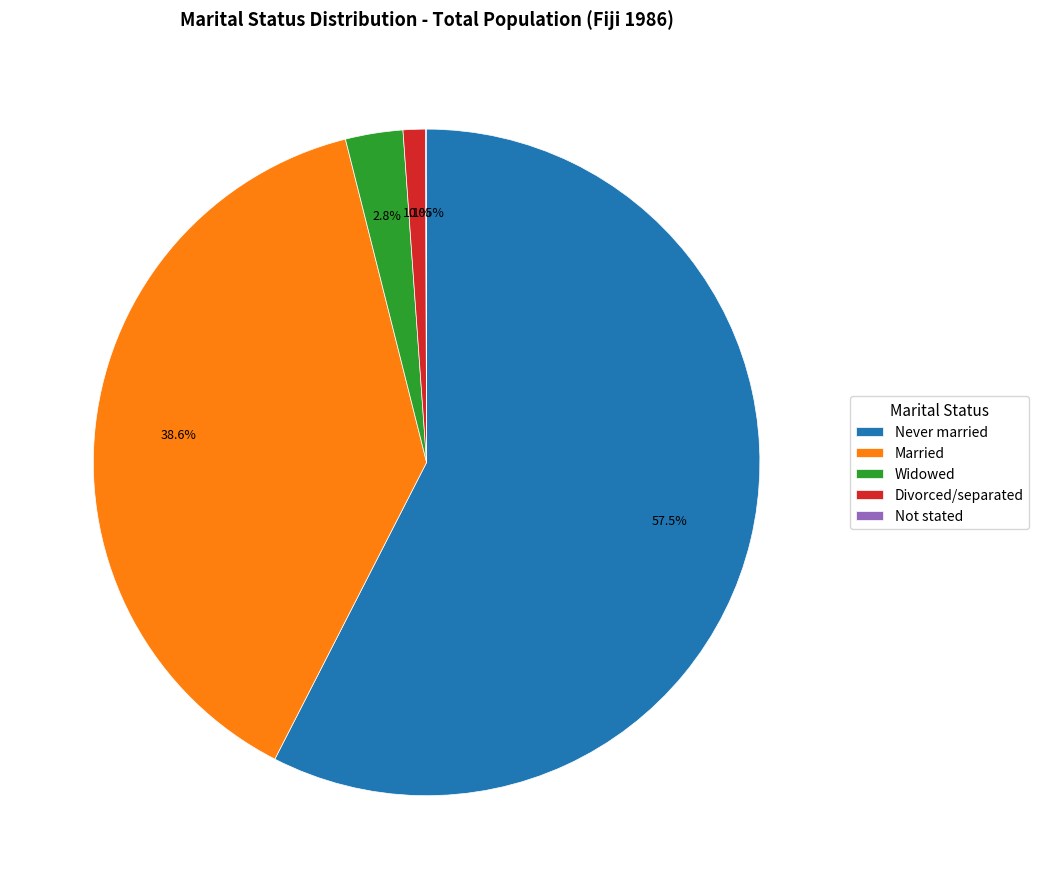

The Married slice represents 39% of the pie. True or false?

True